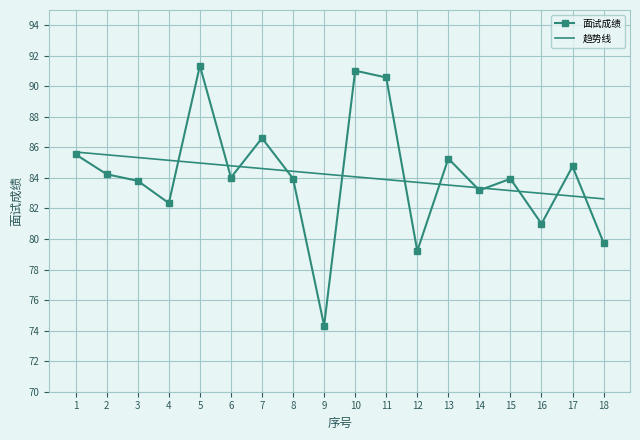

Which category has the highest value in the 面试成绩 series?

5